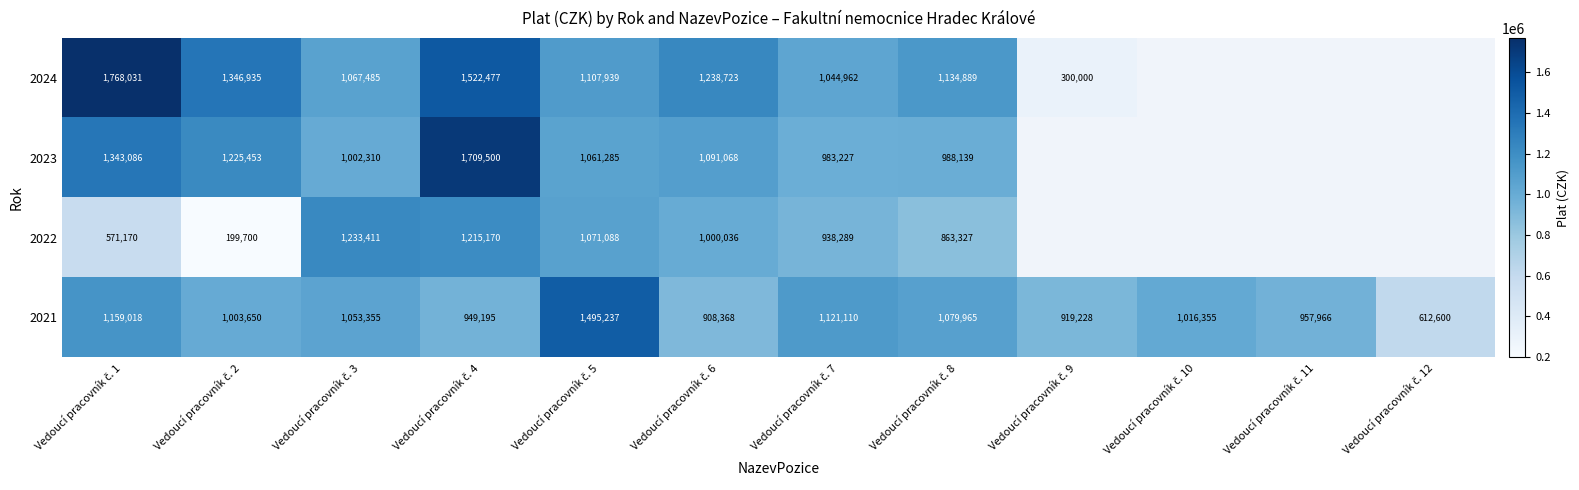

How many data points in 2021 are less than 1016355?

6